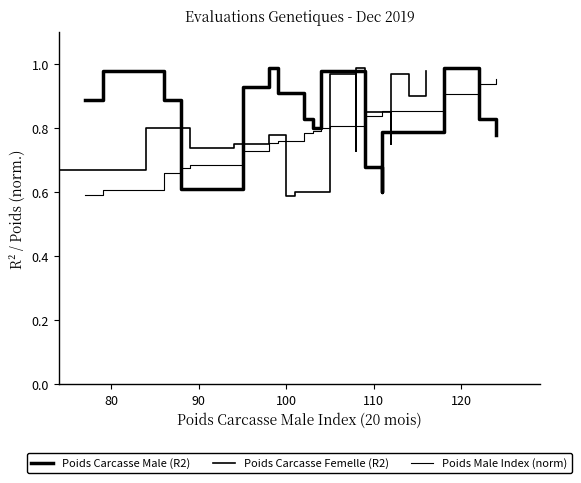

What is the difference between the Poids Male Index (norm) values at 100 and 80?

0.1